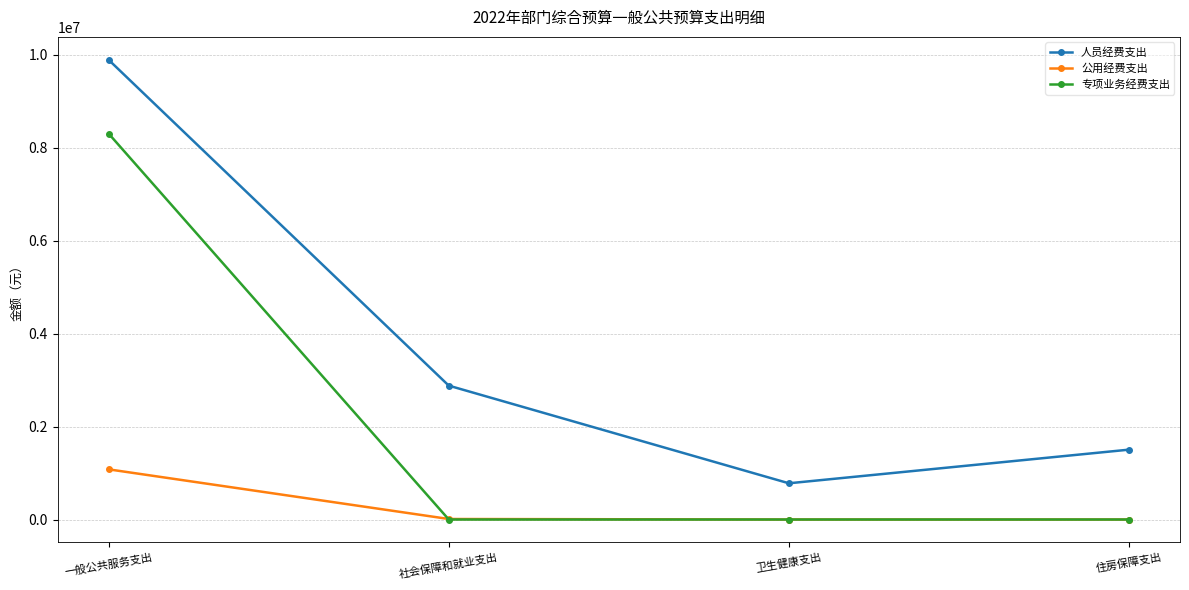

True or false: 公用经费支出 has a value of 11100.0 at 社会保障和就业支出.

True